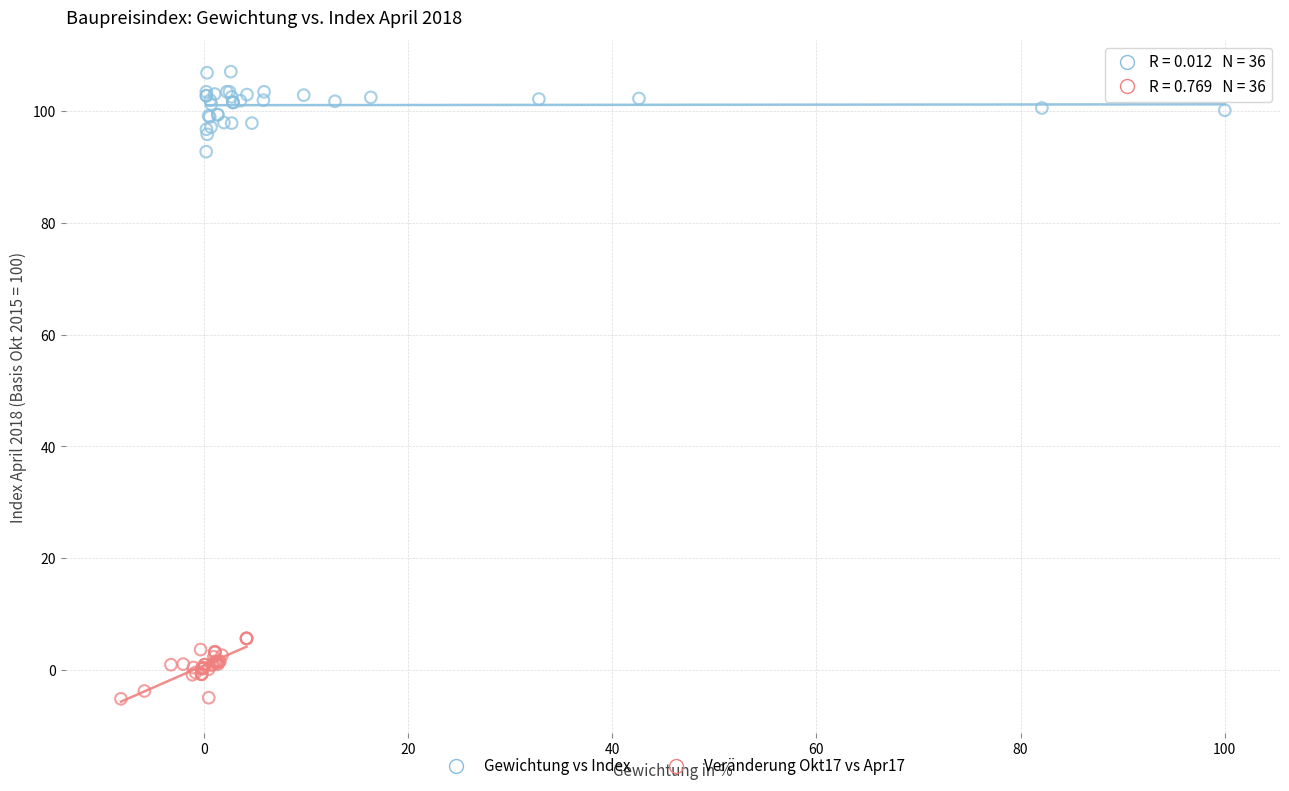

Which series reaches the maximum Y coordinate?

Gewichtung vs Index